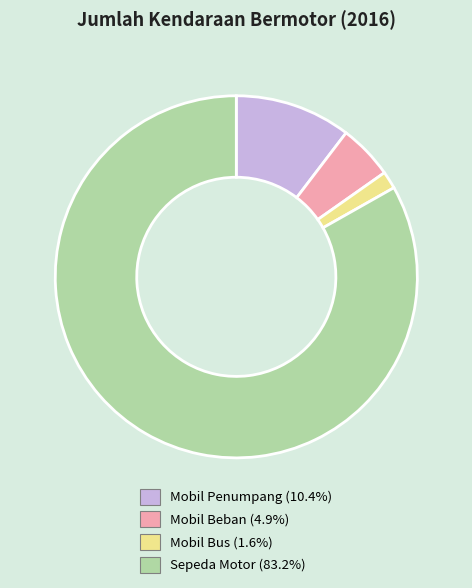

Rank the categories by value from highest to lowest.

Sepeda Motor, Mobil Penumpang, Mobil Beban, Mobil Bus